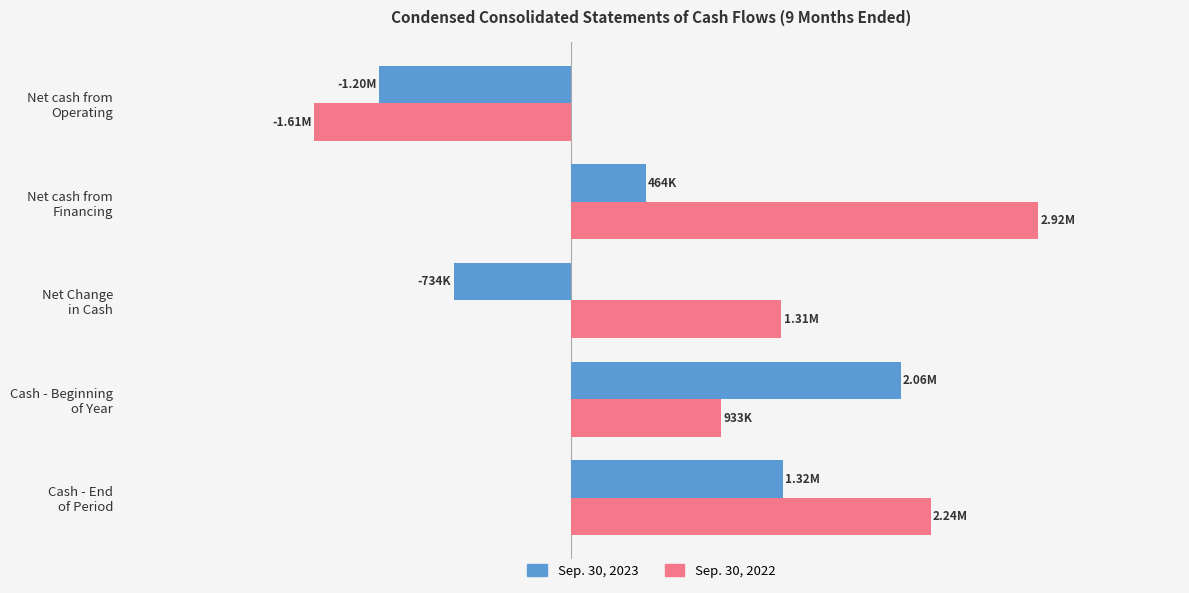

What are all the series names shown in the legend?

Sep. 30, 2023, Sep. 30, 2022